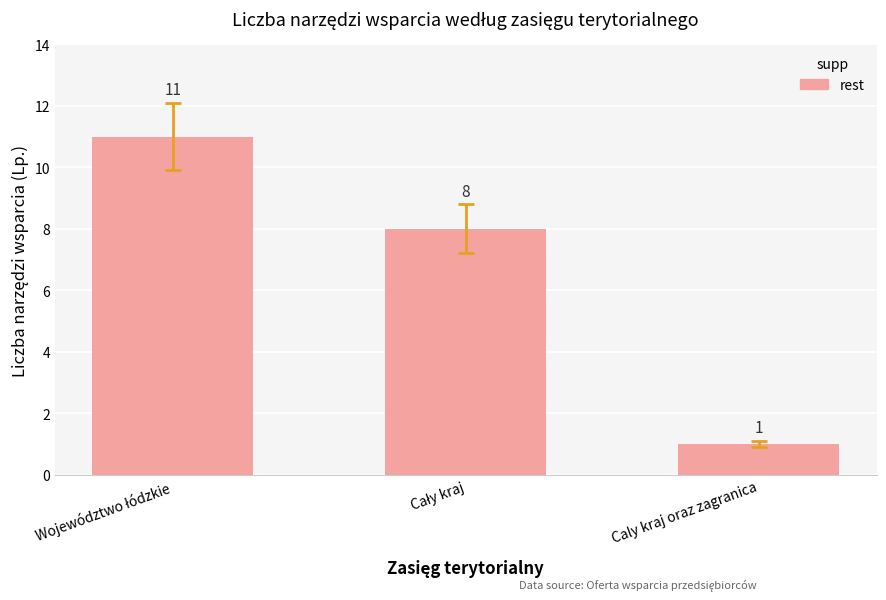

What is the value of the 1st bar from the left?

11